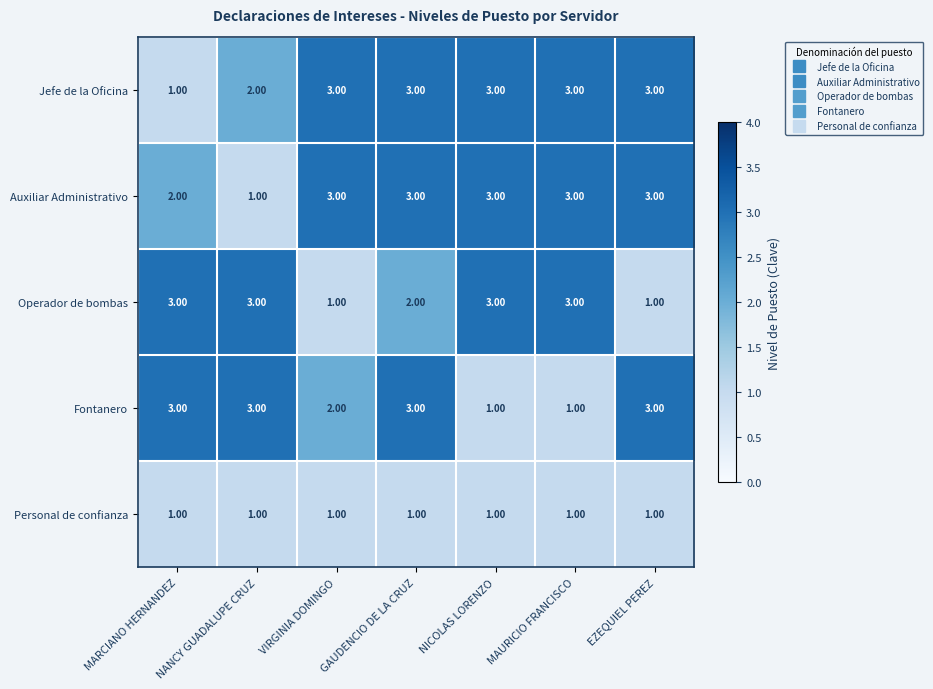

At which category is the sum across all series the highest?

GAUDENCIO DE LA CRUZ